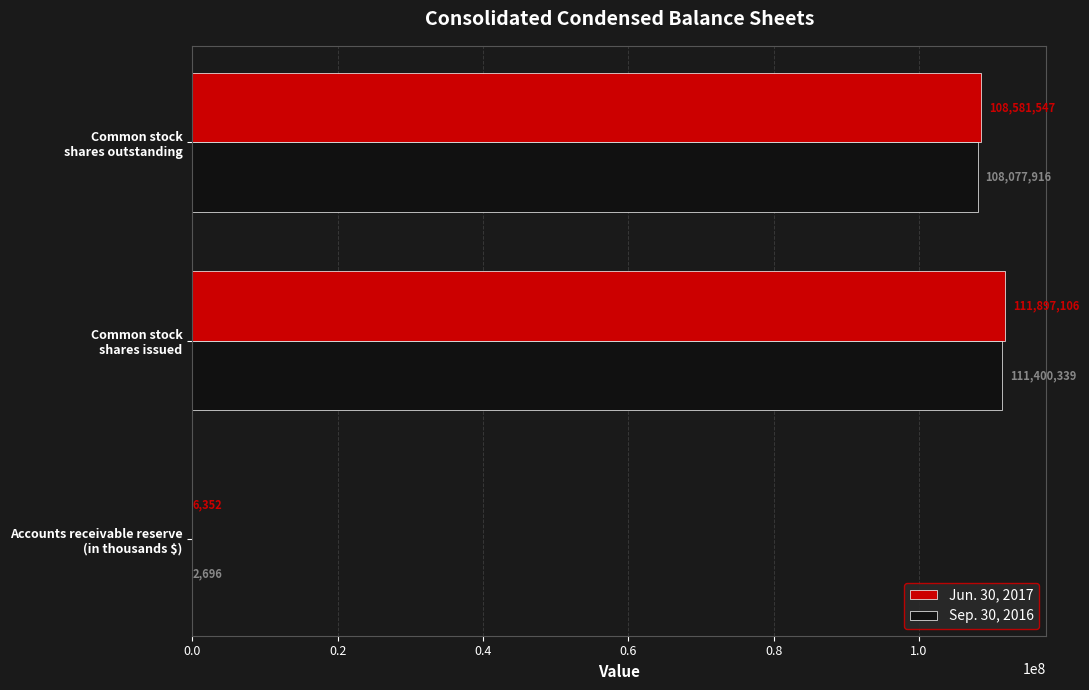

What is the maximum value shown in the chart?

111897106